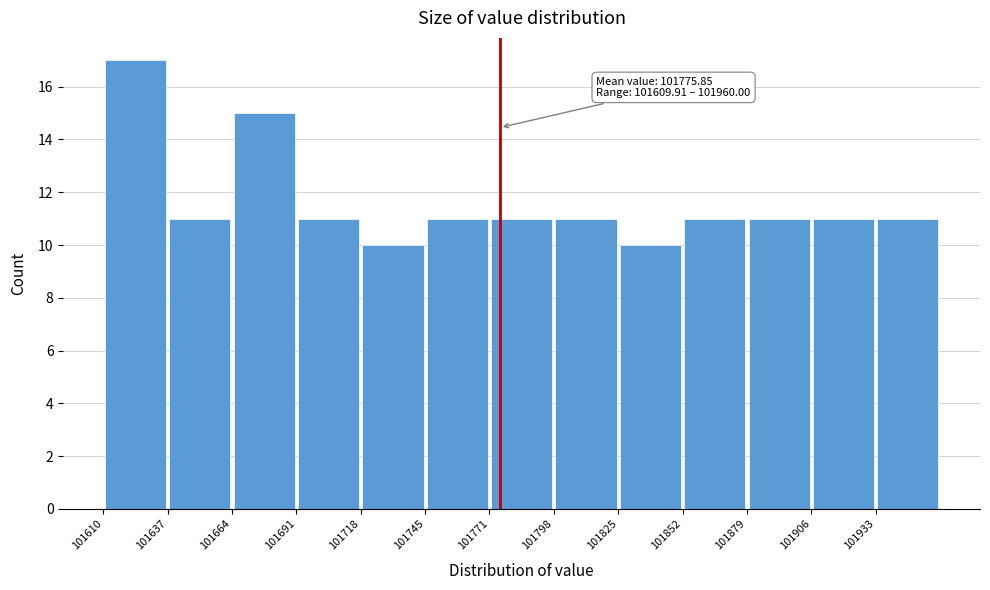

Which range on the x-axis has the tallest bar?

101610 to 101635